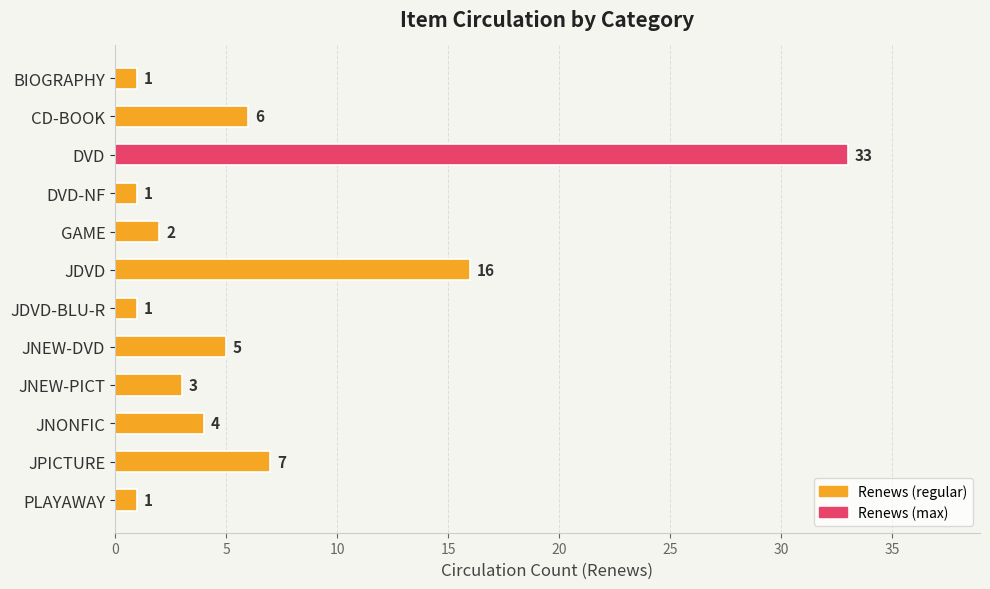

What is the change in value from BIOGRAPHY to GAME?

+1